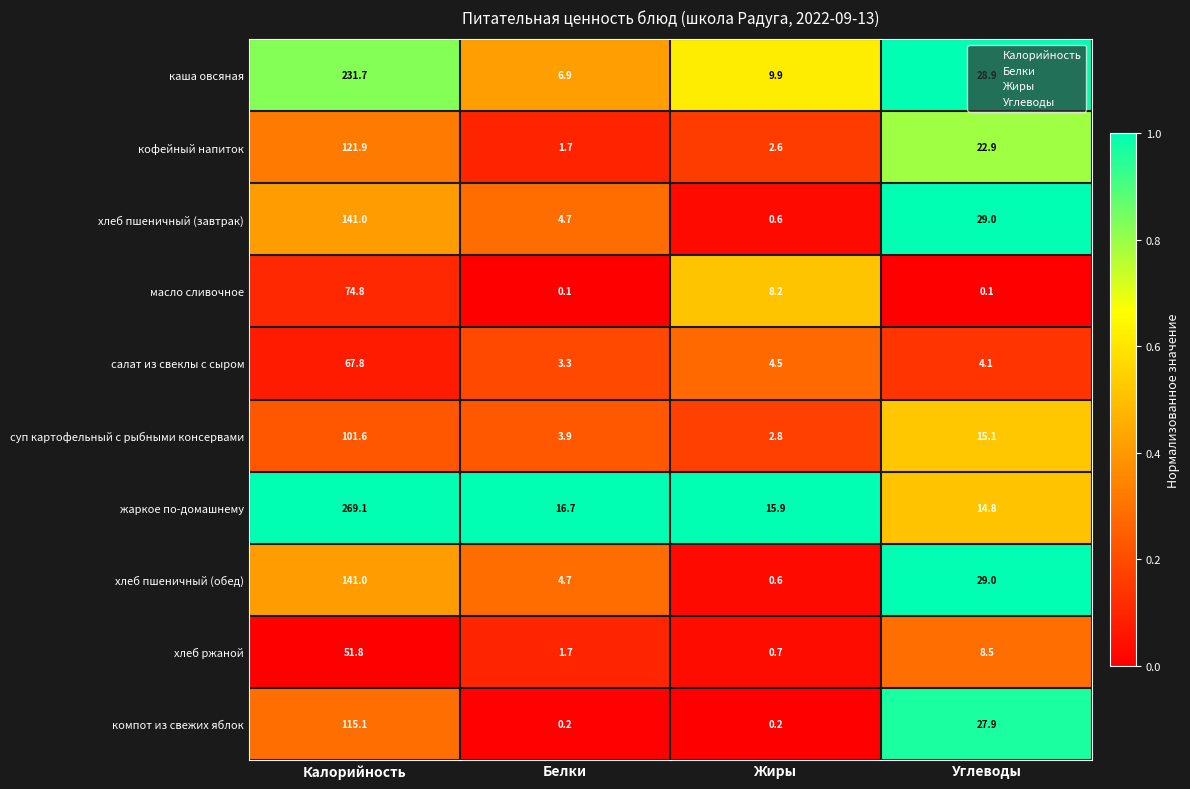

True or false: хлеб ржаной has a value of 51.8 at Калорийность.

True